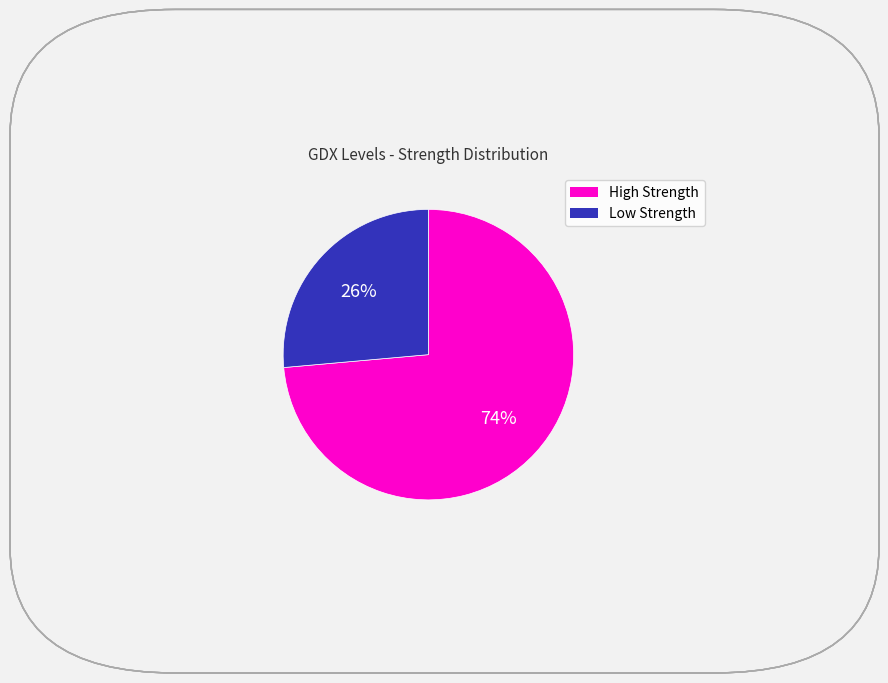

Does any single category account for the majority?

Yes